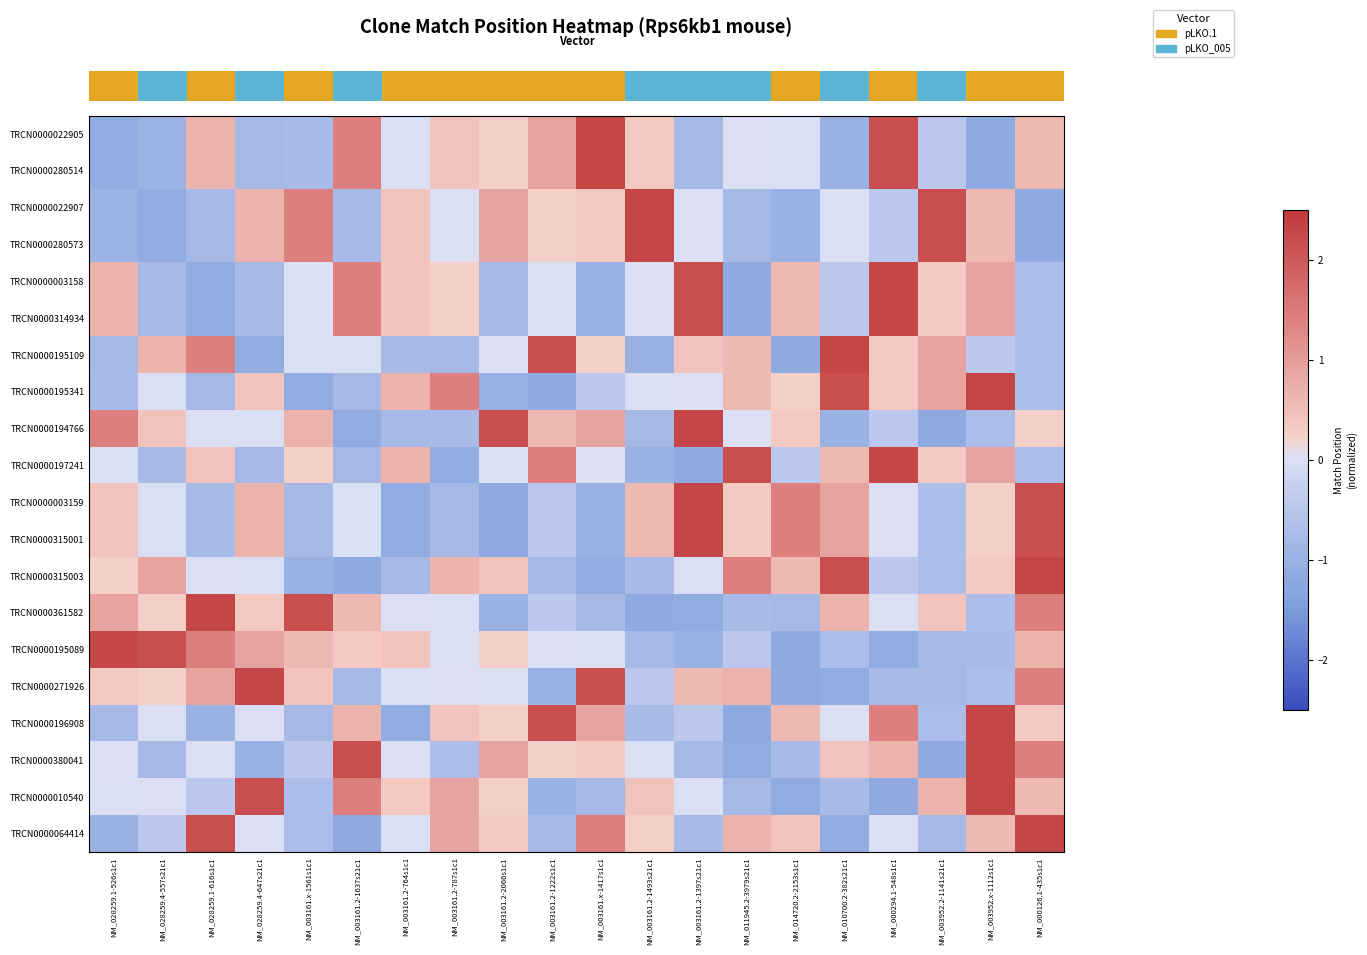

What is the total value across all series at NM_014720.2-2153s1c1?

-2.4